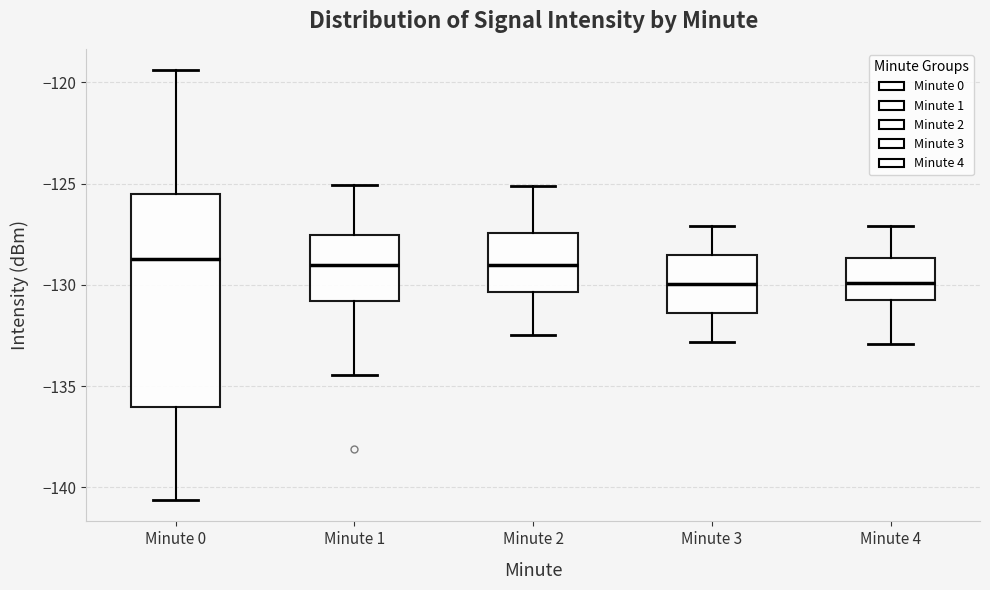

Reading left to right, read every box against the y-axis: the position of its median line, the range the box covers, and the ends of its whiskers. The values are not printed on the chart, so give them approximately, as read against the axis.

Minute 0: median -128.5, box -136.0 to -125.5, whiskers -140.5 to -119.5
Minute 1: median -129.0, box -131.0 to -127.5, whiskers -134.5 to -125.0
Minute 2: median -129.0, box -130.5 to -127.5, whiskers -132.5 to -125.0
Minute 3: median -130.0, box -131.5 to -128.5, whiskers -133.0 to -127.0
Minute 4: median -130.0, box -130.5 to -128.5, whiskers -133.0 to -127.0